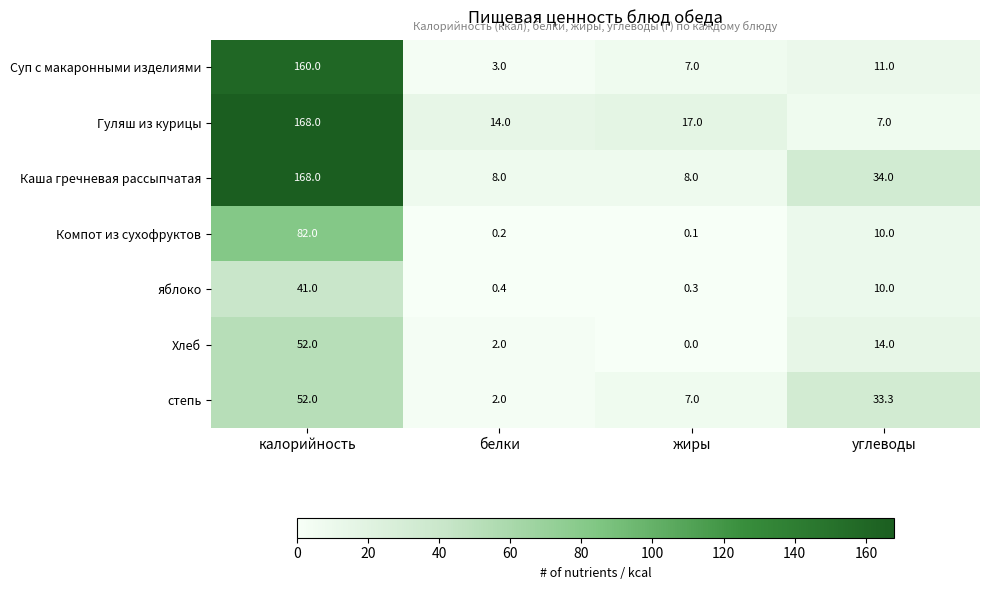

What is the total value across all series at белки?

29.6